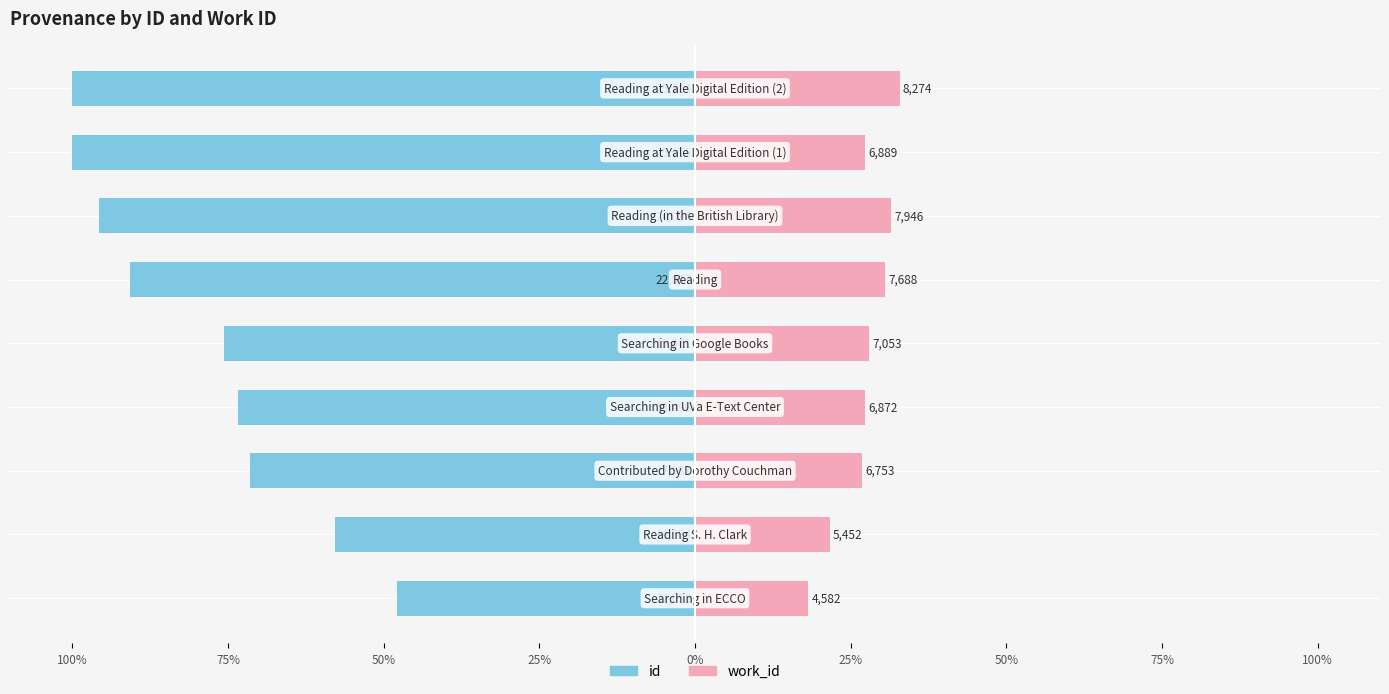

Is the value of work_id at 75% greater than the value of id at 75%?

Yes